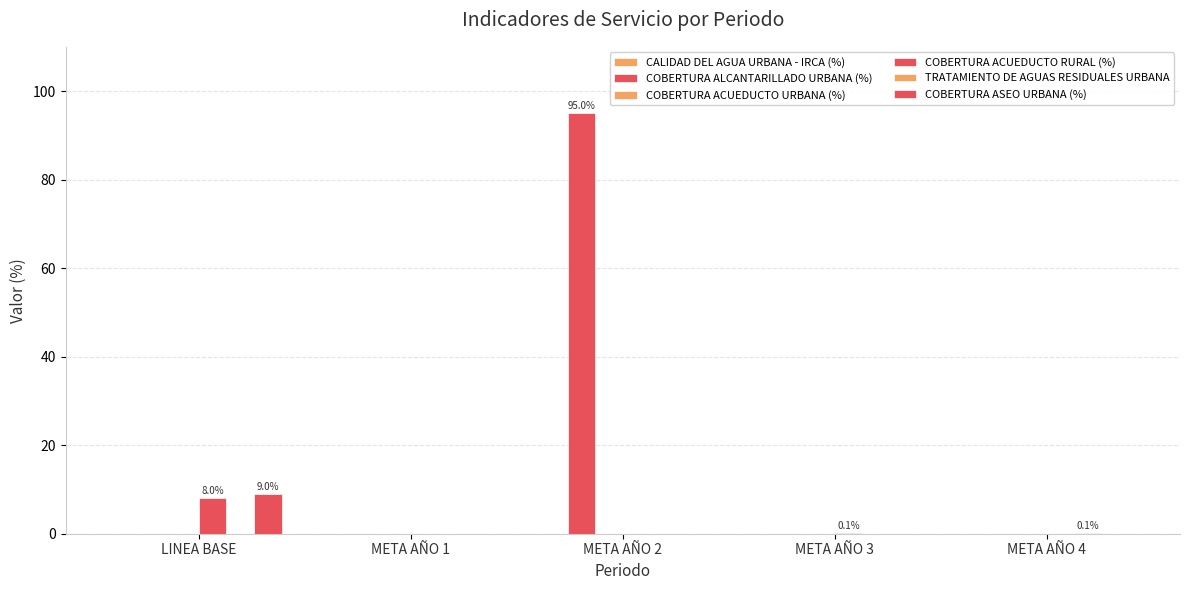

Count the number of categories in the chart.

5